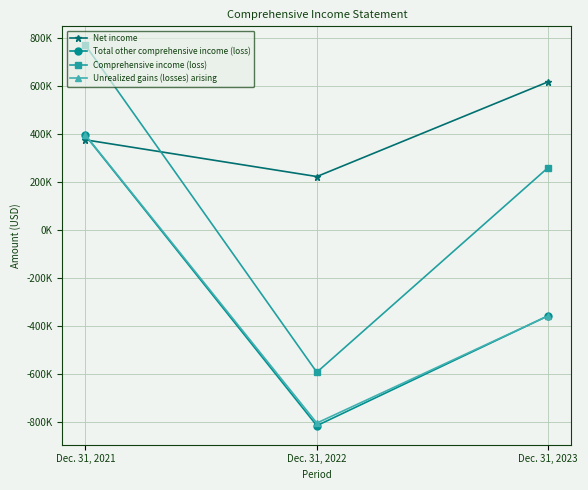

At which category is the sum across all series the highest?

Dec. 31, 2021